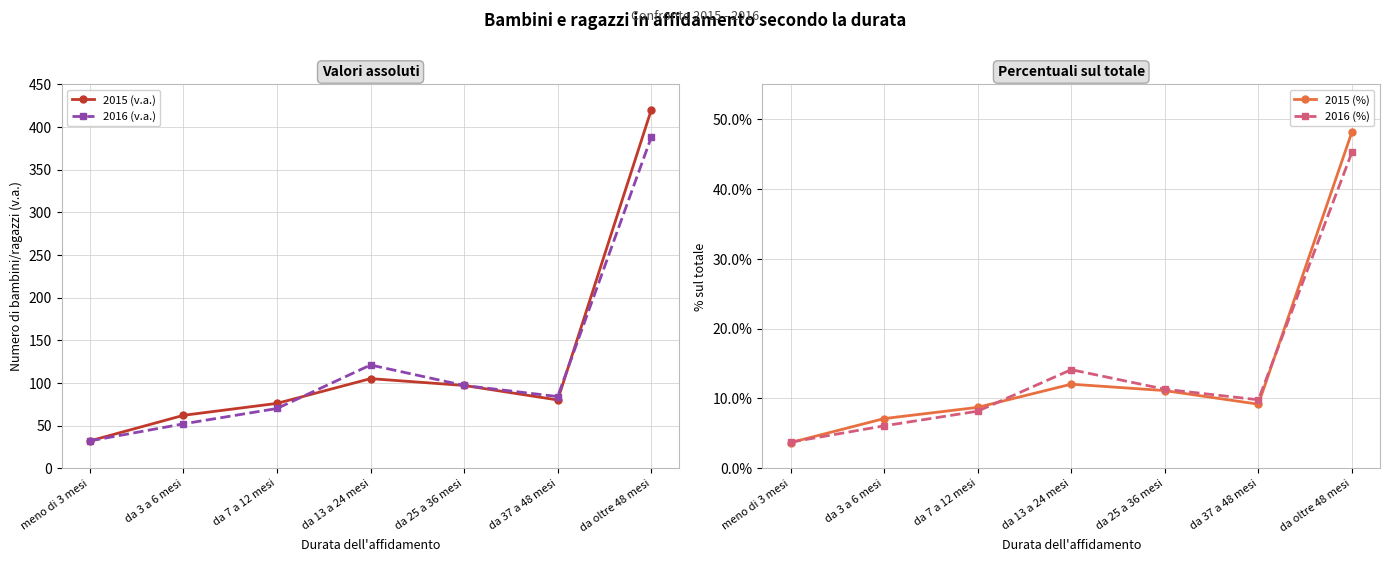

Reading right to left, what are all the values shown in this chart?

2015 (v.a.): da oltre 48 mesi=420.0	da 37 a 48 mesi=80.0	da 25 a 36 mesi=97.0	da 13 a 24 mesi=105.0	da 7 a 12 mesi=76.0	da 3 a 6 mesi=62.0	meno di 3 mesi=32.0
2016 (v.a.): da oltre 48 mesi=388.0	da 37 a 48 mesi=84.0	da 25 a 36 mesi=97.0	da 13 a 24 mesi=121.0	da 7 a 12 mesi=70.0	da 3 a 6 mesi=52.0	meno di 3 mesi=32.0
2015 (%): da oltre 48 mesi=48.2	da 37 a 48 mesi=9.2	da 25 a 36 mesi=11.1	da 13 a 24 mesi=12.0	da 7 a 12 mesi=8.7	da 3 a 6 mesi=7.1	meno di 3 mesi=3.7
2016 (%): da oltre 48 mesi=45.3	da 37 a 48 mesi=9.8	da 25 a 36 mesi=11.3	da 13 a 24 mesi=14.1	da 7 a 12 mesi=8.2	da 3 a 6 mesi=6.1	meno di 3 mesi=3.7